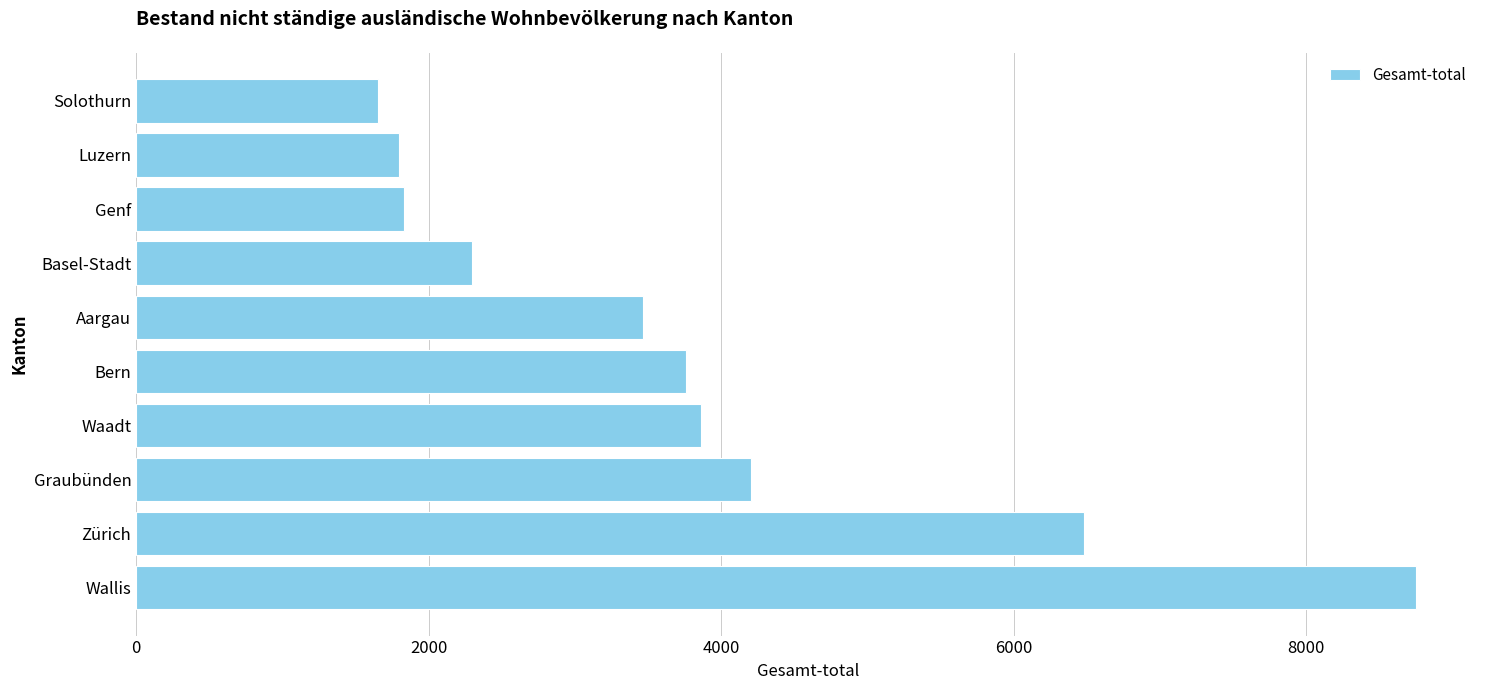

What is the average value?

3810